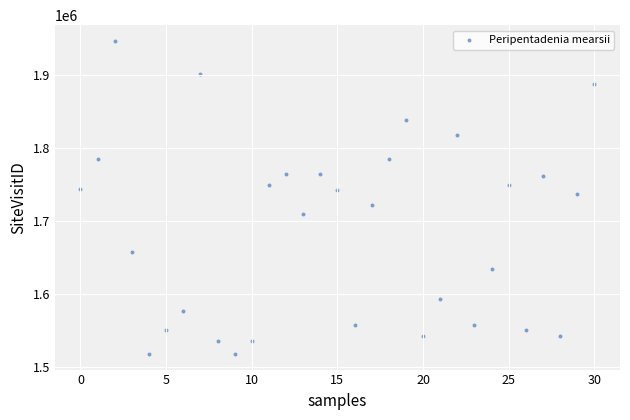

What is the range of Y values (max minus min)?

429261